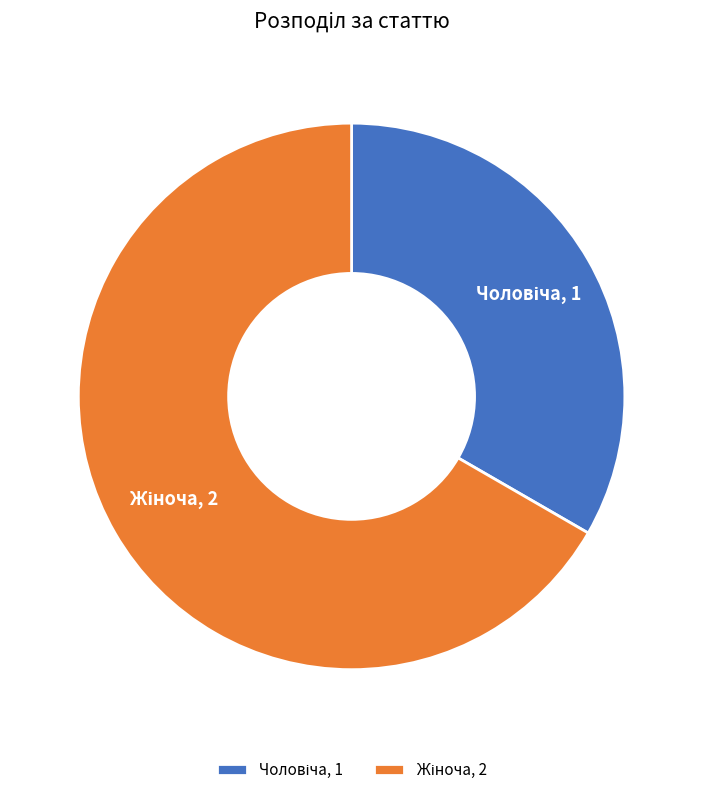

Is there a majority slice in this chart?

Yes